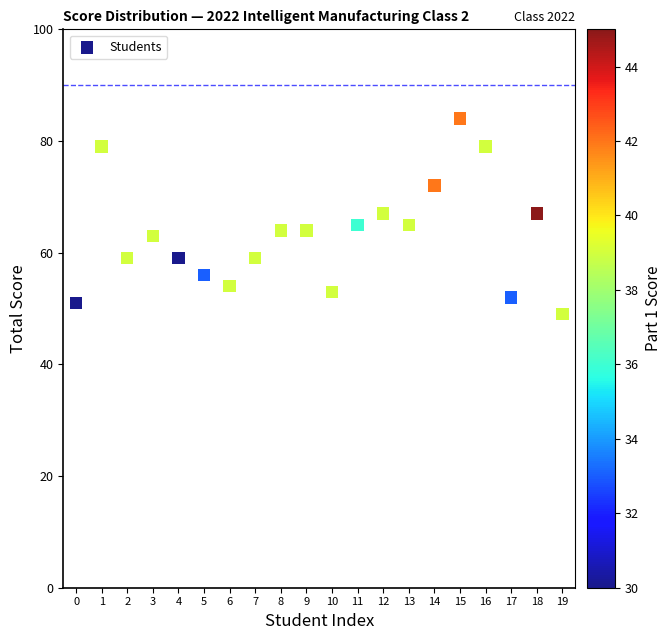

What is the range of Y values (max minus min)?

35